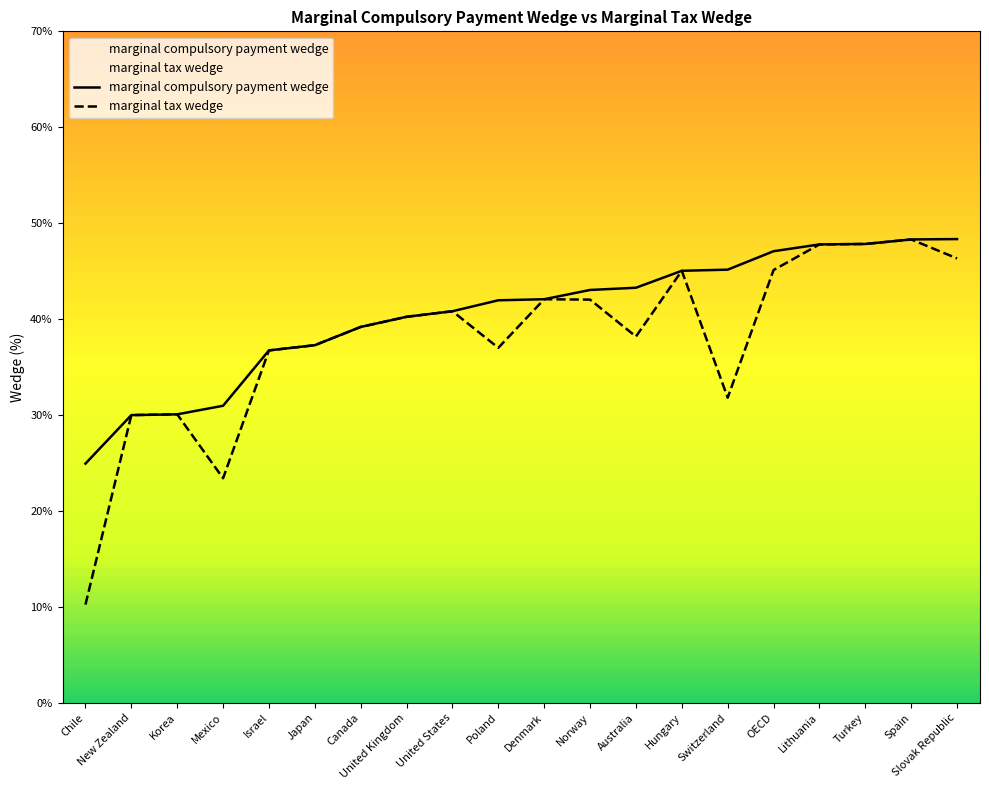

Which category has the lowest value in the marginal tax wedge series?

Chile